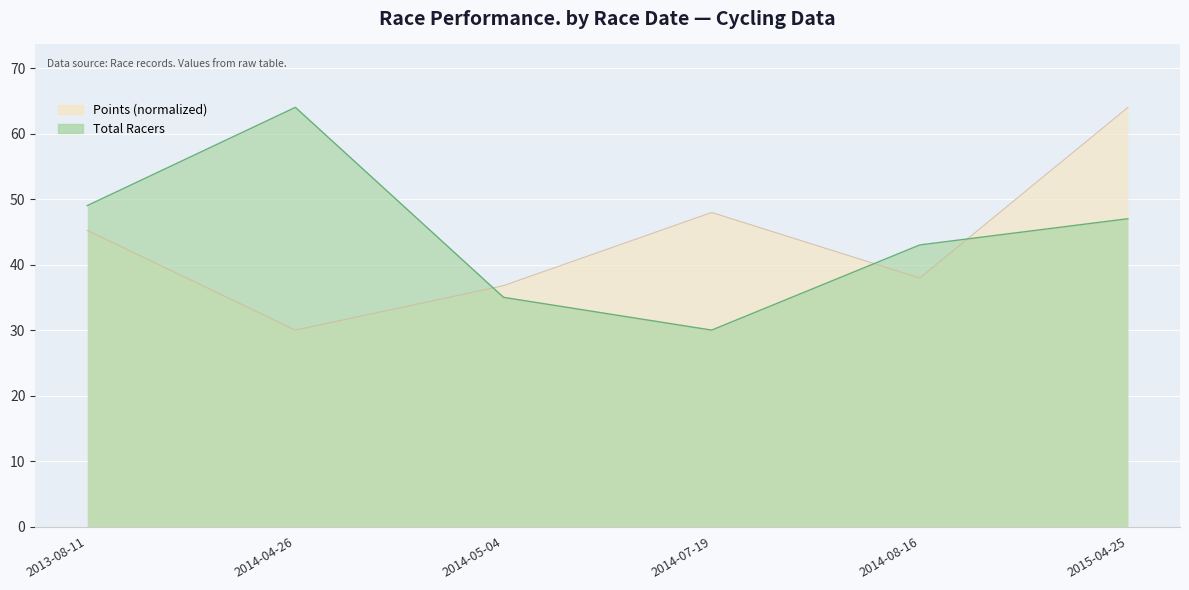

What is the average value of the Total Racers series?

44.7